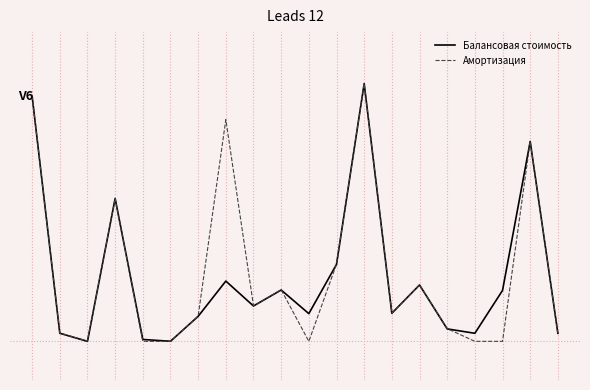

At which label does Балансовая стоимость reach its minimum?

2